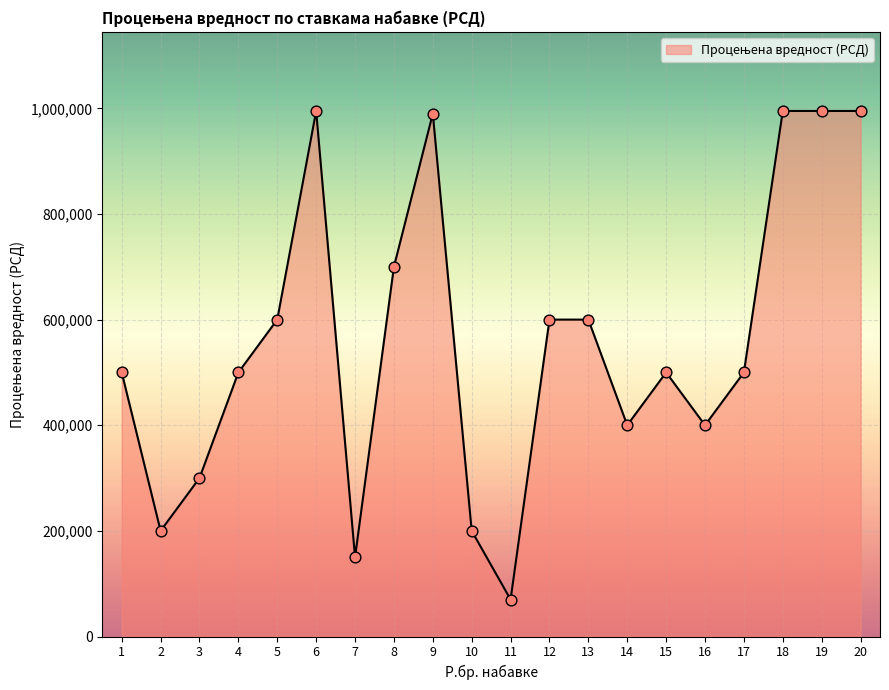

What is the change in value from 7 to 11?

-80000